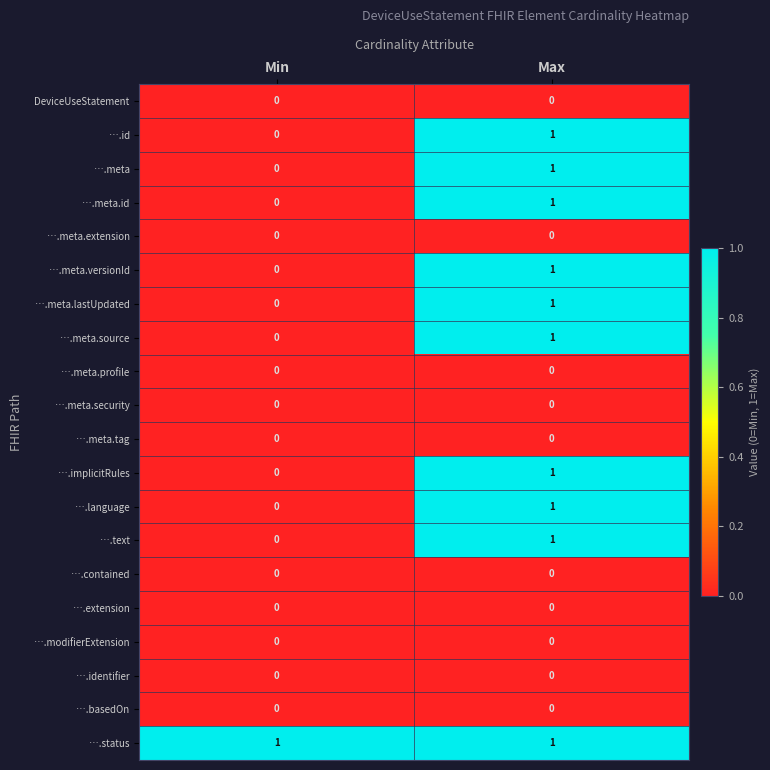

At which label is ….meta.lastUpdated closest to 0?

Min